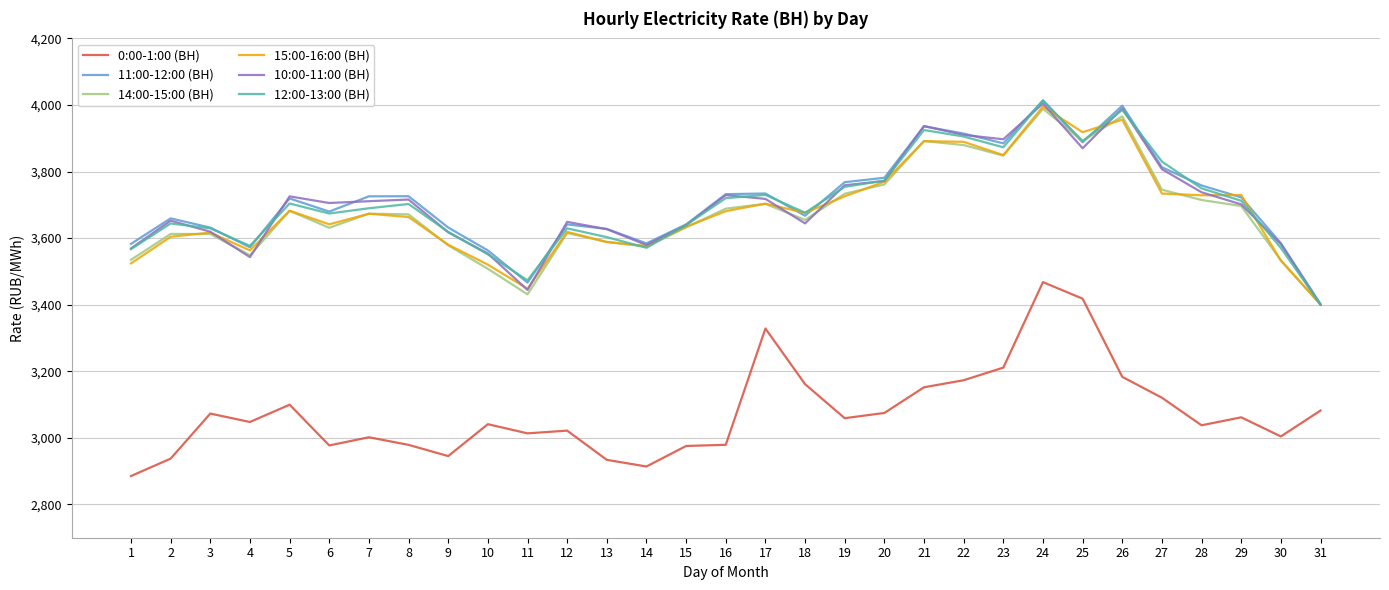

Read the 11:00-12:00 (ВН) value at 27.

3813.1